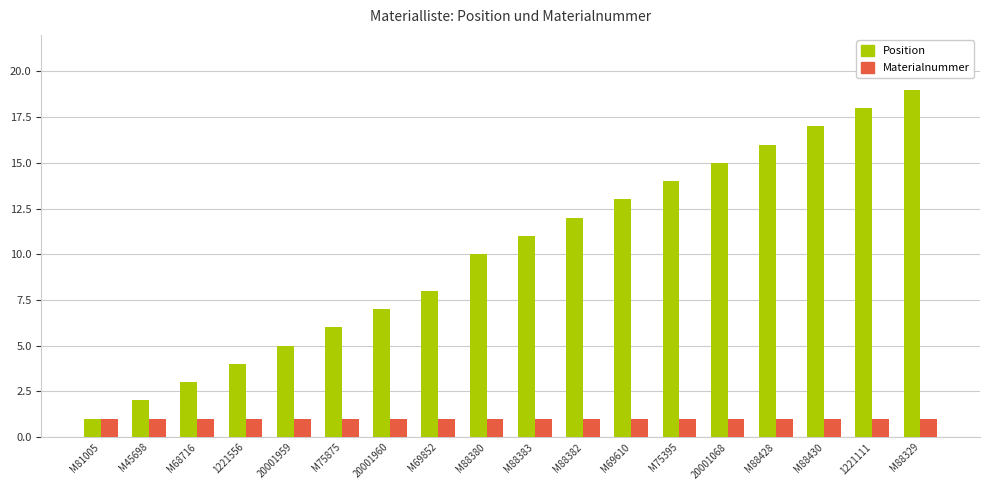

What are all the series names shown in the legend?

Position, Materialnummer